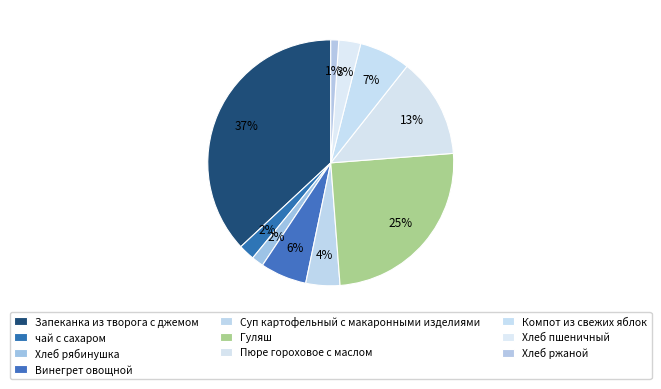

Count the number of slices in the pie.

10